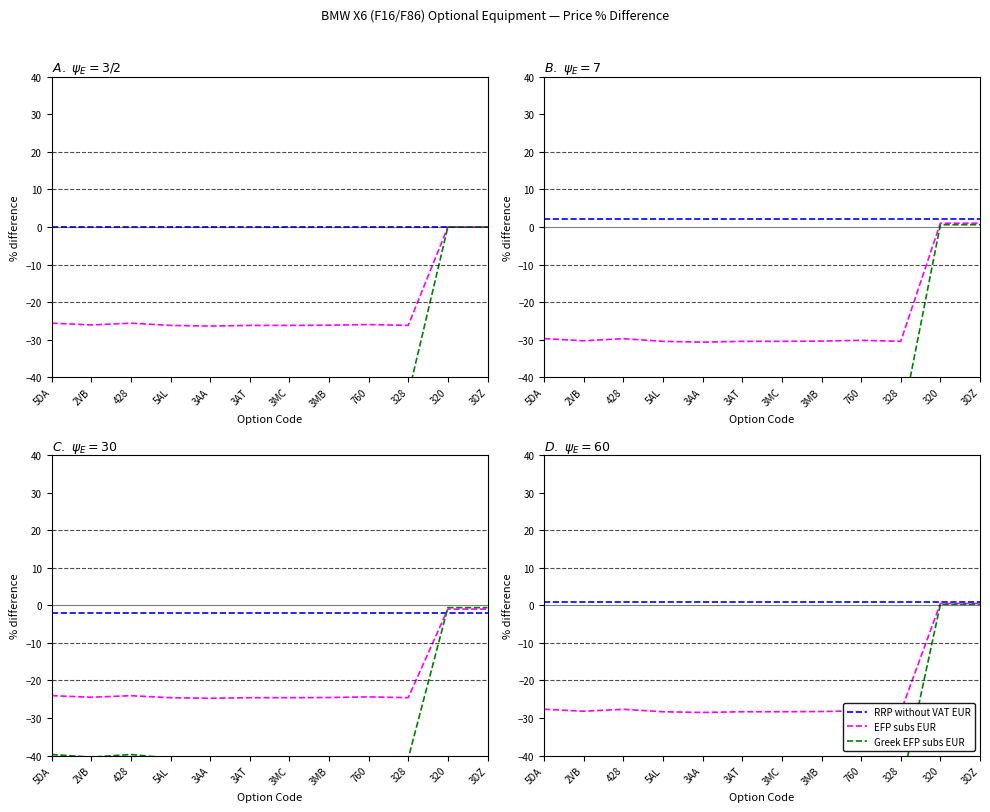

True or false: RRP without VAT EUR and EFP subs EUR cross at least once.

False